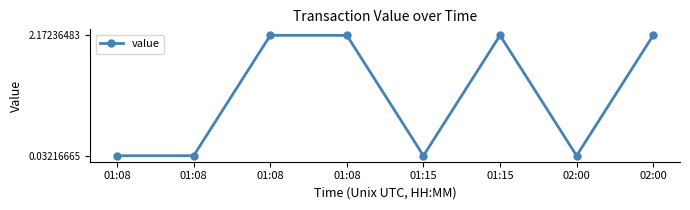

How many lines are shown in the chart?

1